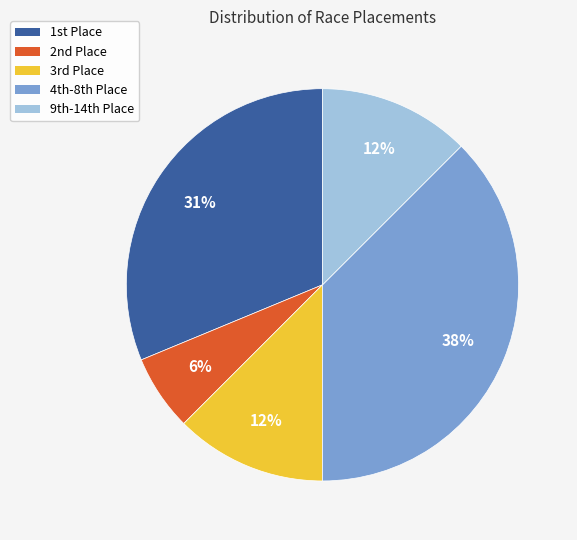

To the nearest percent, what is the average slice percentage?

20%